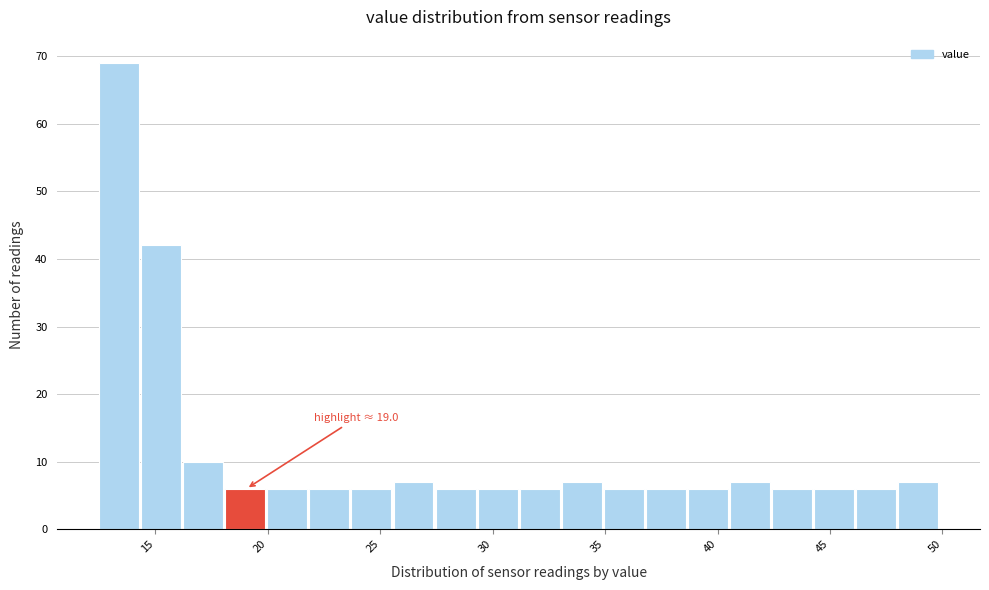

Read against the x-axis, roughly where is the centre of the tallest bar?

13.5